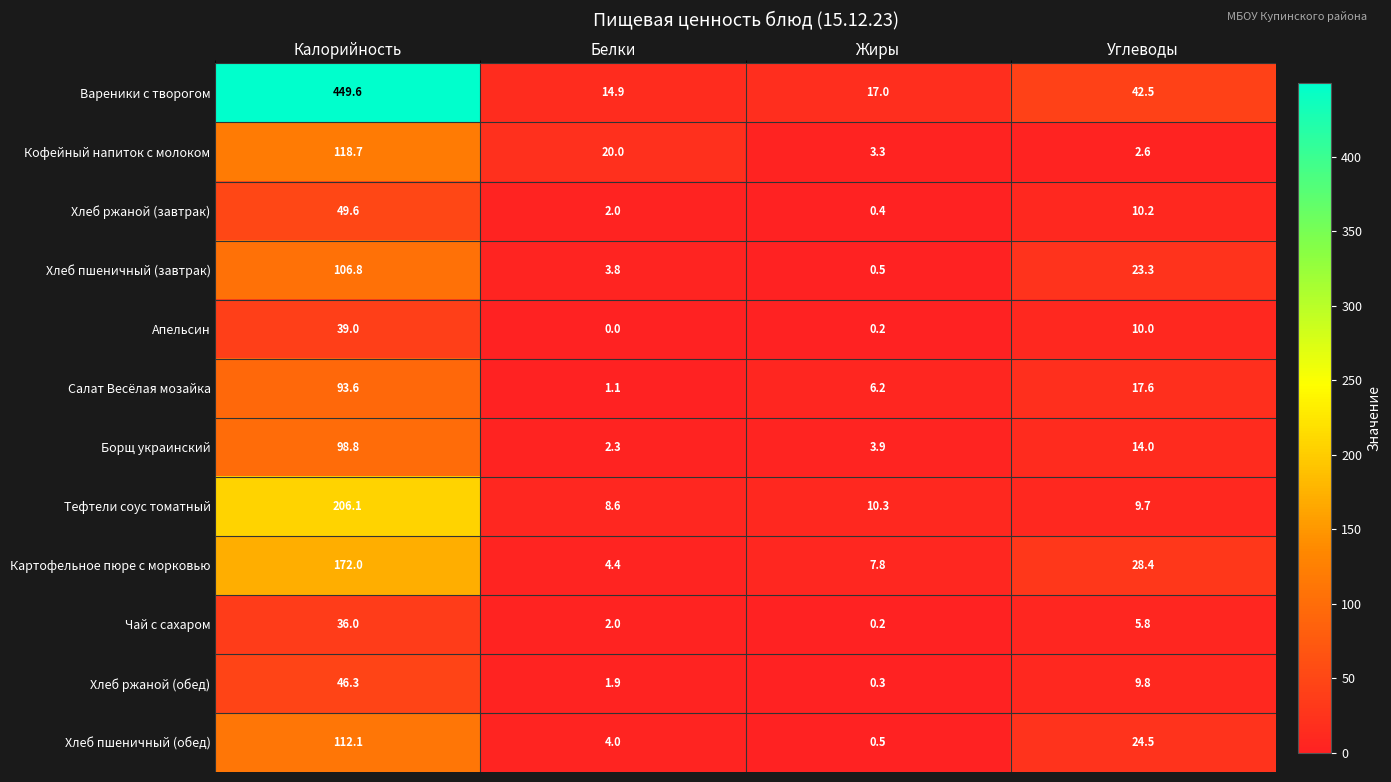

What value does the Кофейный напиток с молоком series have at Белки?

20.0